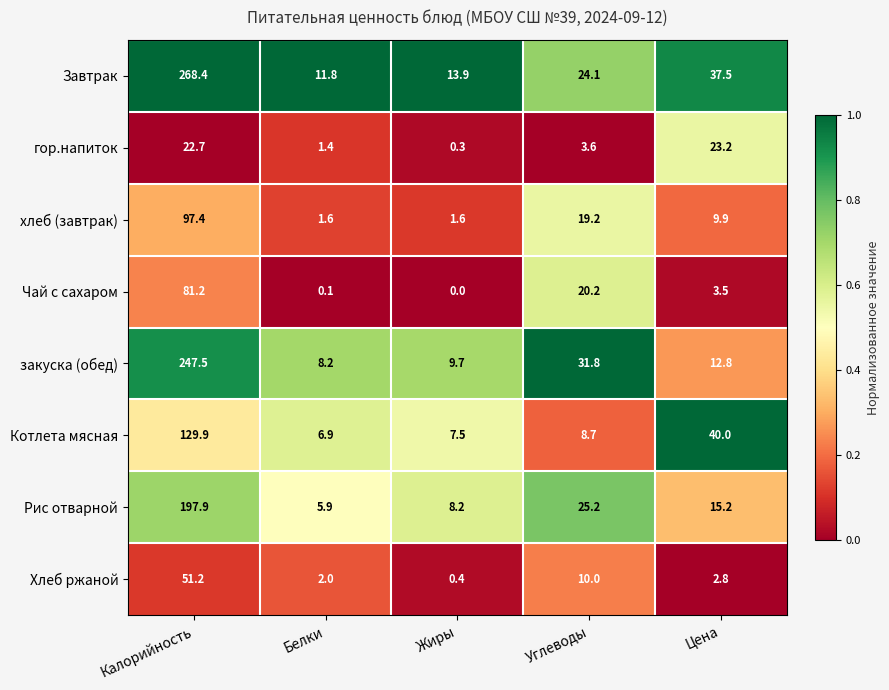

What is the difference between the закуска (обед) values at Белки and Калорийность?

239.3